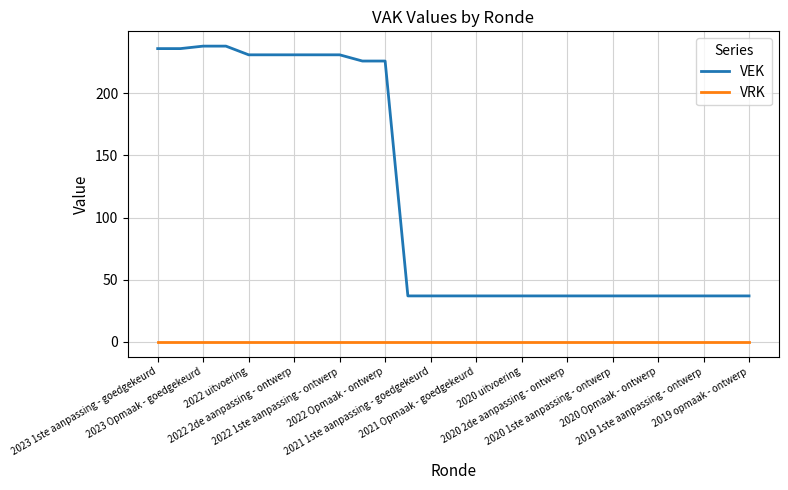

What is the maximum value shown in the chart?

238